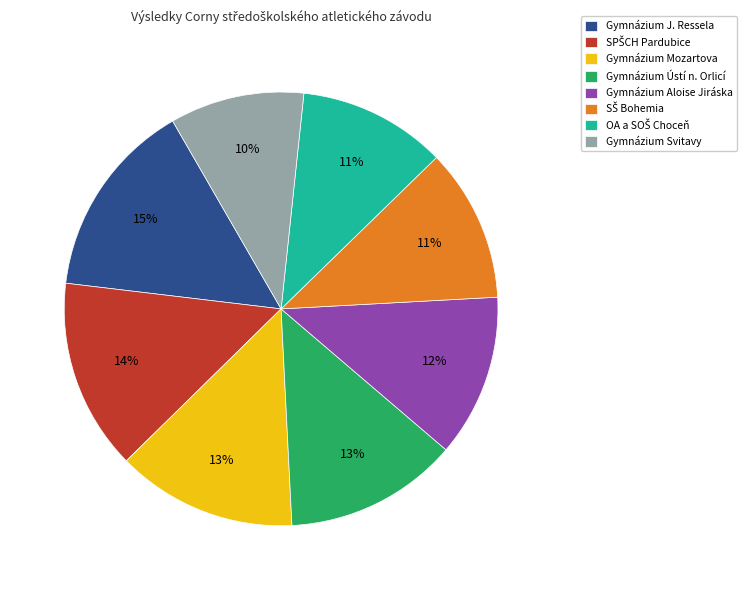

To the nearest percent, what portion does Gymnázium Ústí n. Orlicí represent?

13%